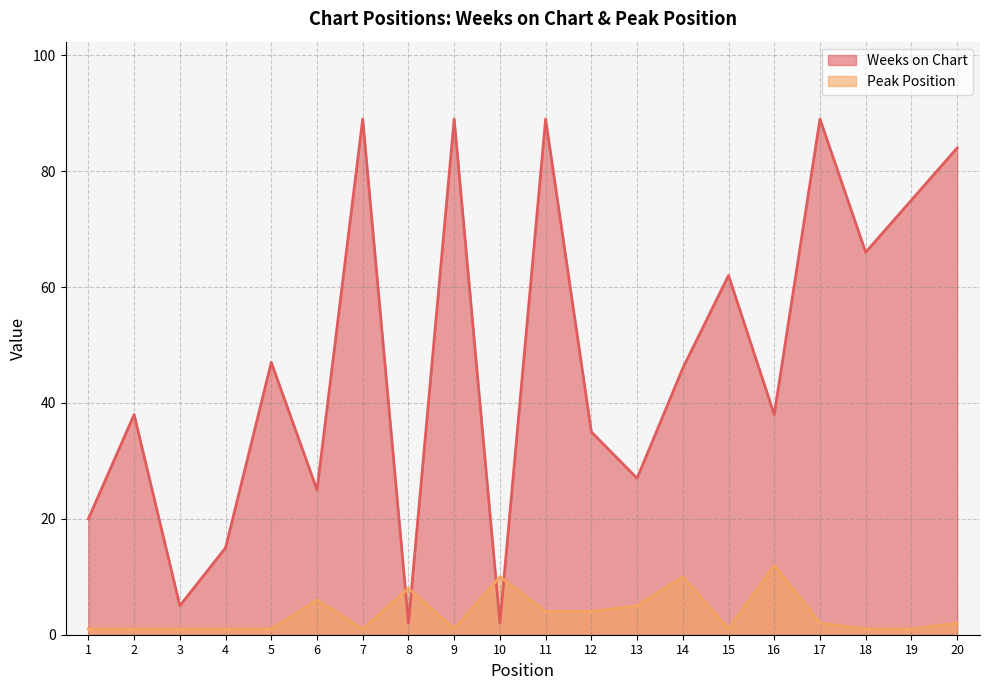

Which series ends up on top after the final intersection of Weeks on Chart and Peak Position?

Weeks on Chart